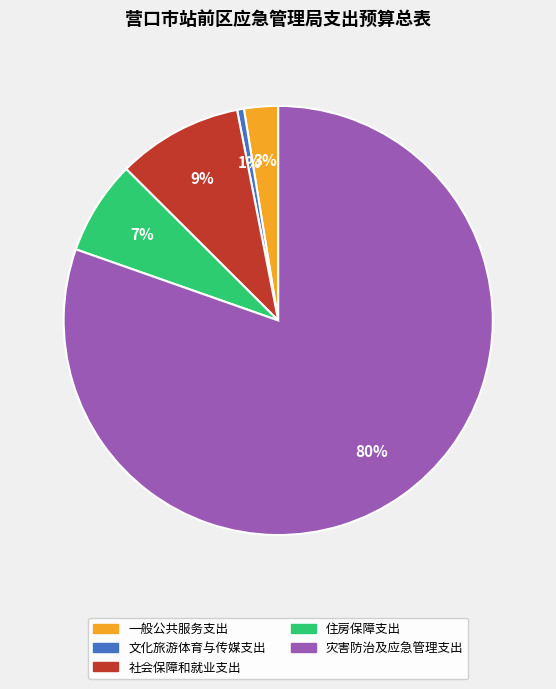

Count the number of slices in the pie.

5